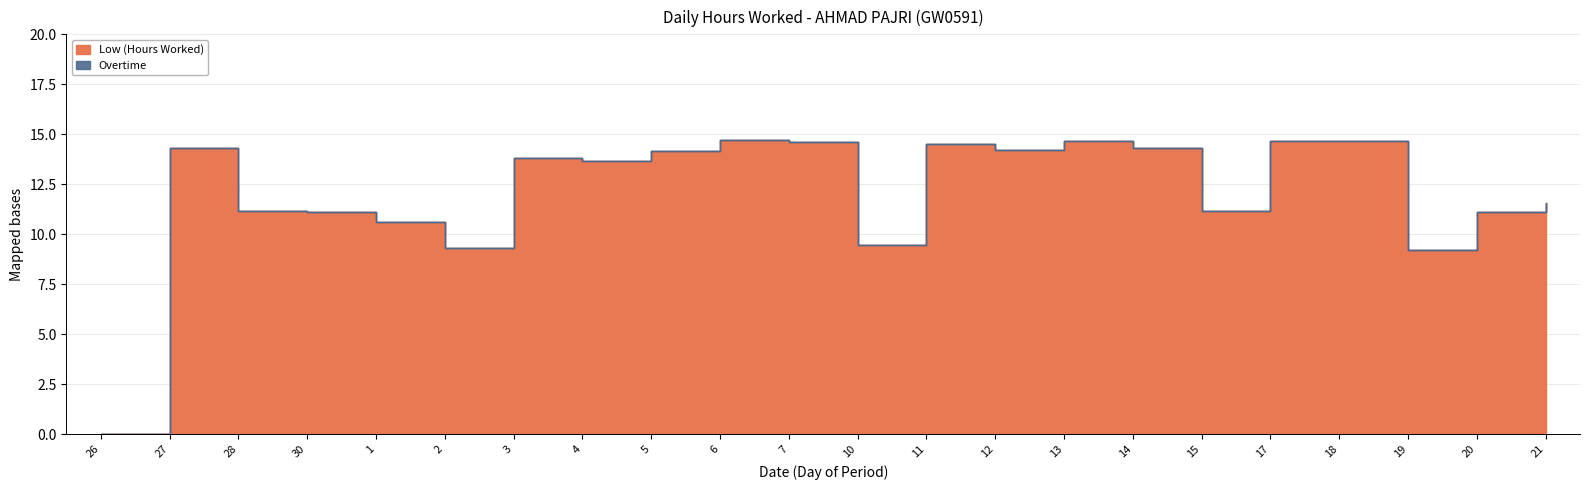

At which label is the value closest to 7?

19